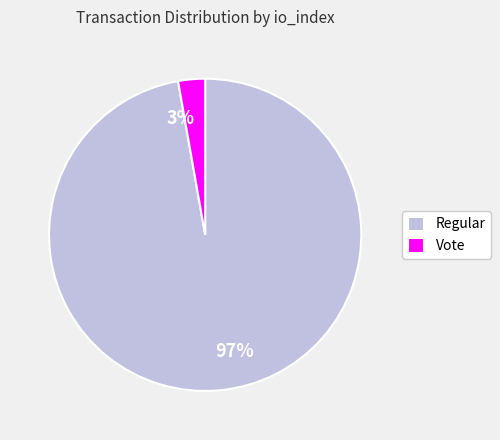

To the nearest percent, what is the average slice percentage?

50%